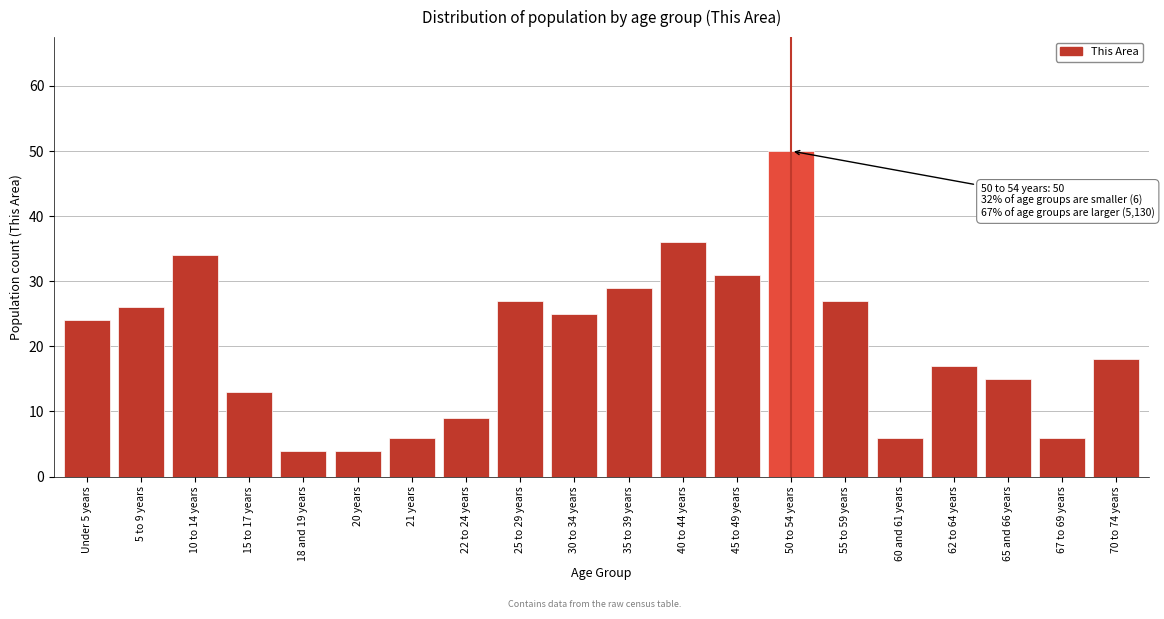

Reading left to right, what are all the values shown in this chart?

Under 5 years=24	5 to 9 years=26	10 to 14 years=34	15 to 17 years=13	18 and 19 years=4	20 years=4	21 years=6	22 to 24 years=9	25 to 29 years=27	30 to 34 years=25	35 to 39 years=29	40 to 44 years=36	45 to 49 years=31	50 to 54 years=50	55 to 59 years=27	60 and 61 years=6	62 to 64 years=17	65 and 66 years=15	67 to 69 years=6	70 to 74 years=18